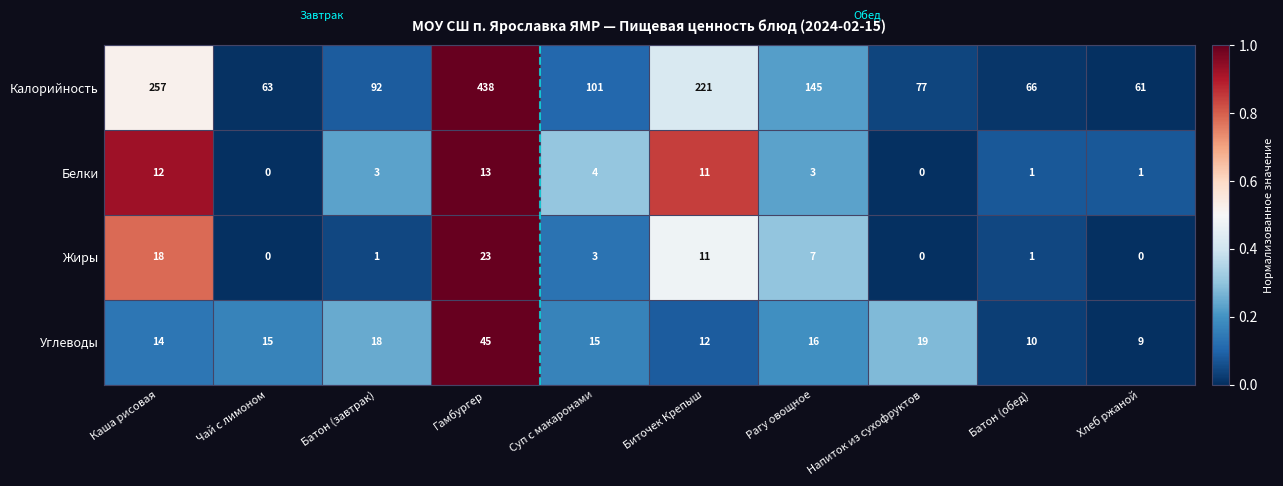

What is the maximum value for Углеводы?

45